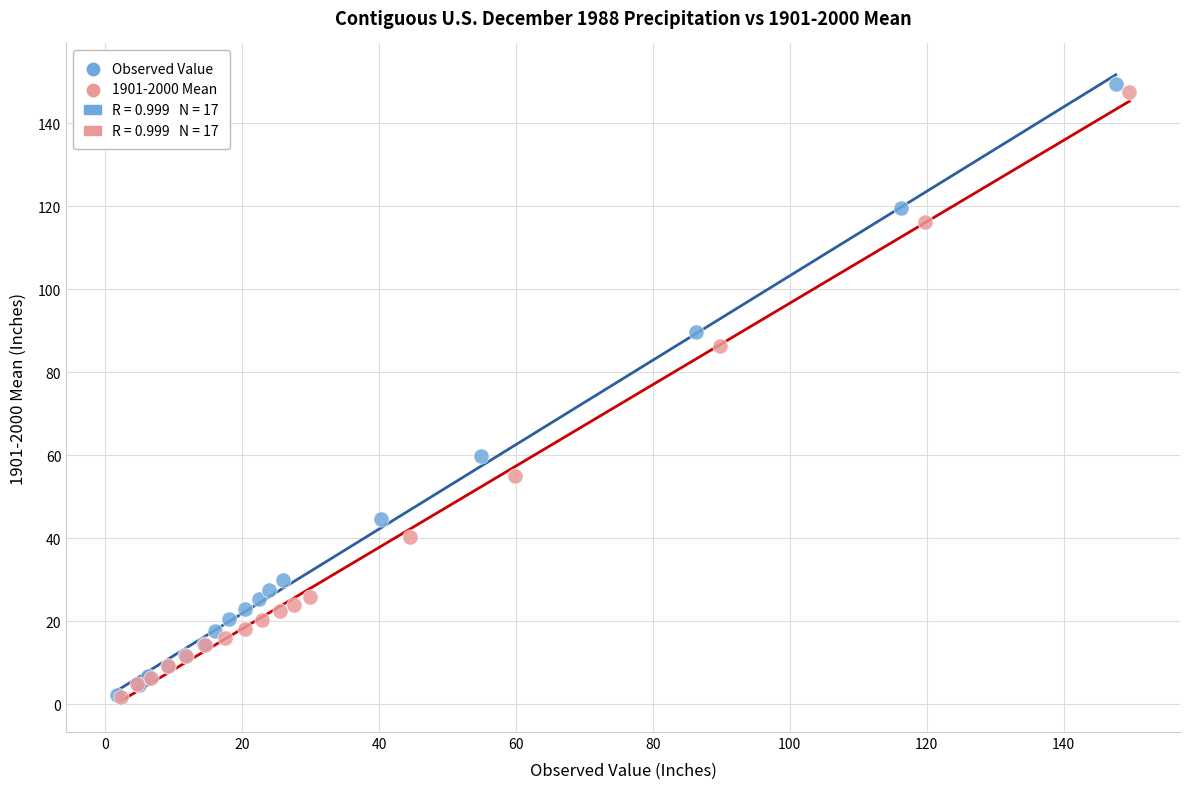

Which series reaches the maximum Y coordinate?

Observed Value